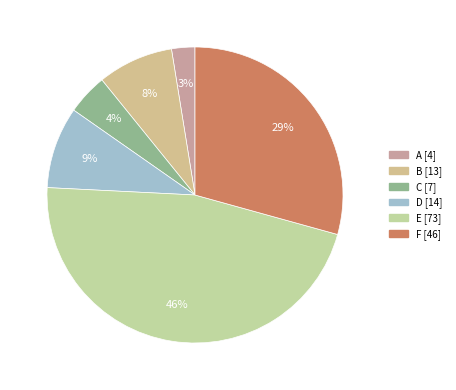

To the nearest percent, what portion does F represent?

29%